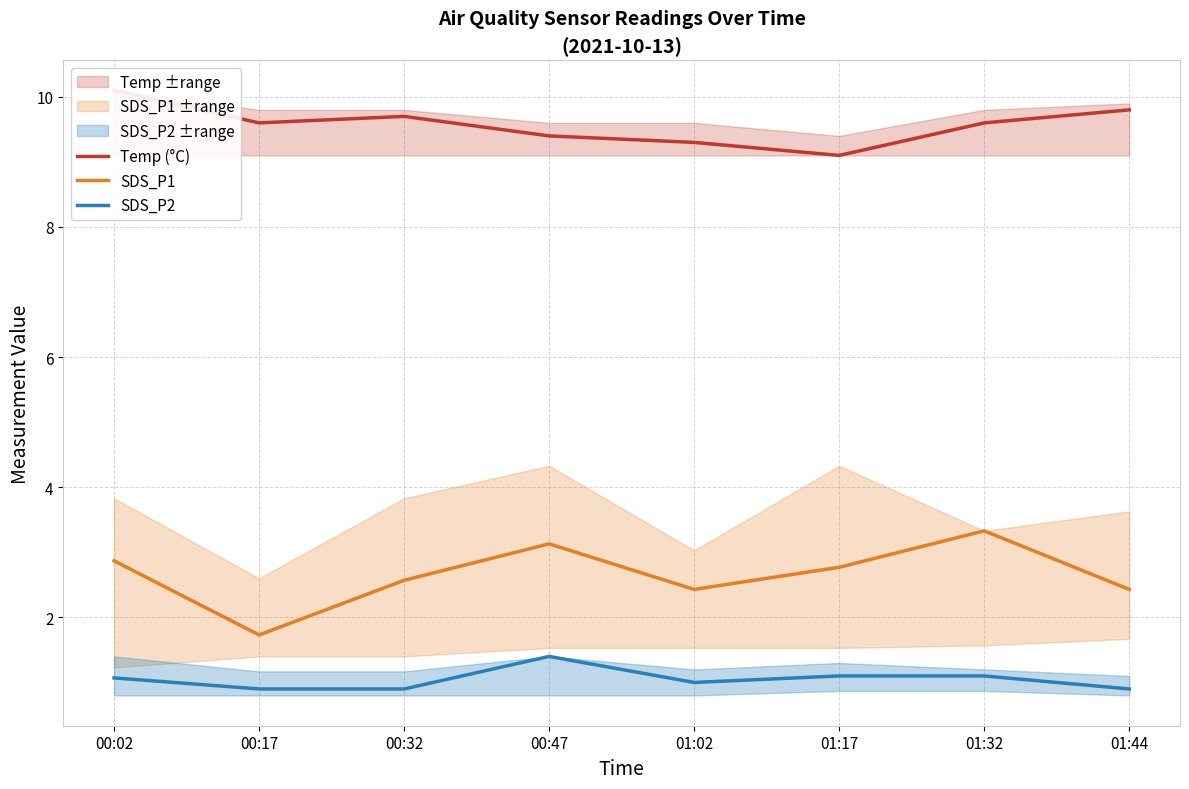

In Temp (°C), how many points are higher than both neighbors (excluding endpoints)?

1